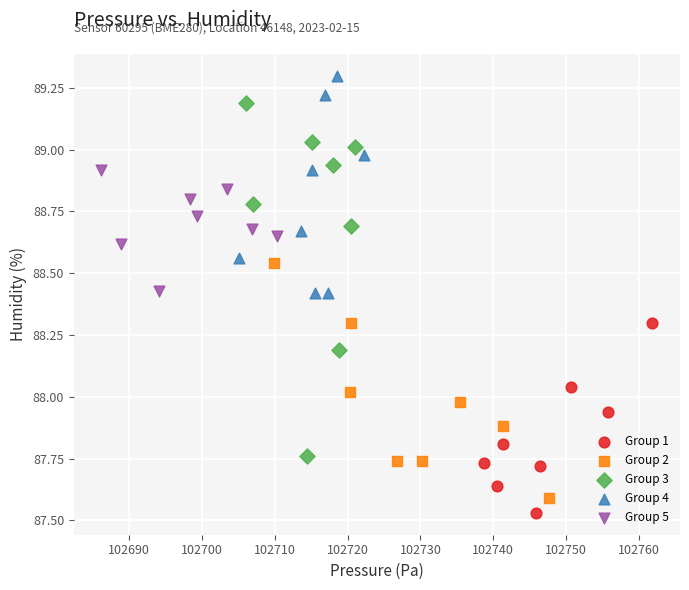

Which series has the largest Y range (max minus min)?

Group 3